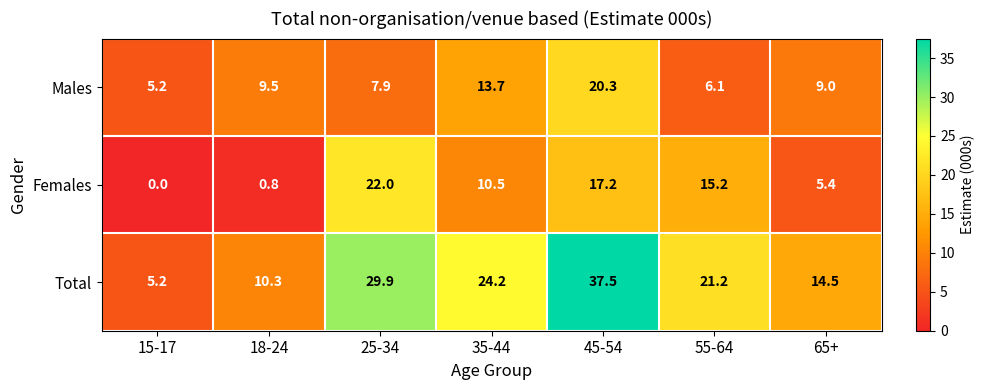

What is the spread (max minus min) of values at 35-44?

13.7